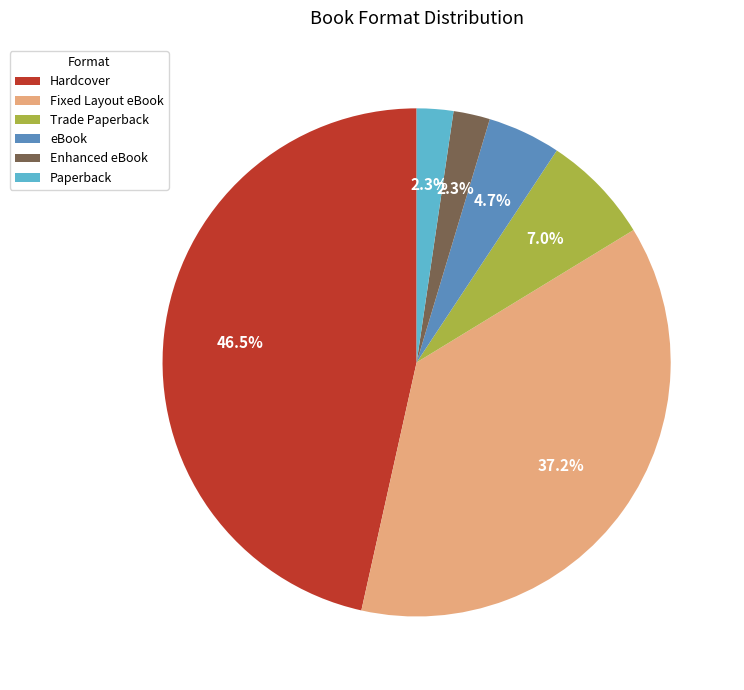

What is the largest slice in the pie chart?

Hardcover